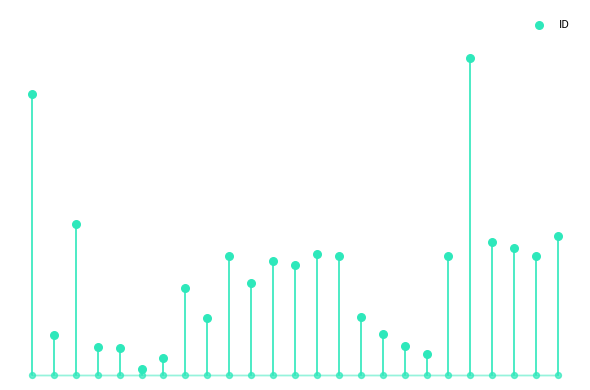

Which has a higher value, 22 or 21?

21